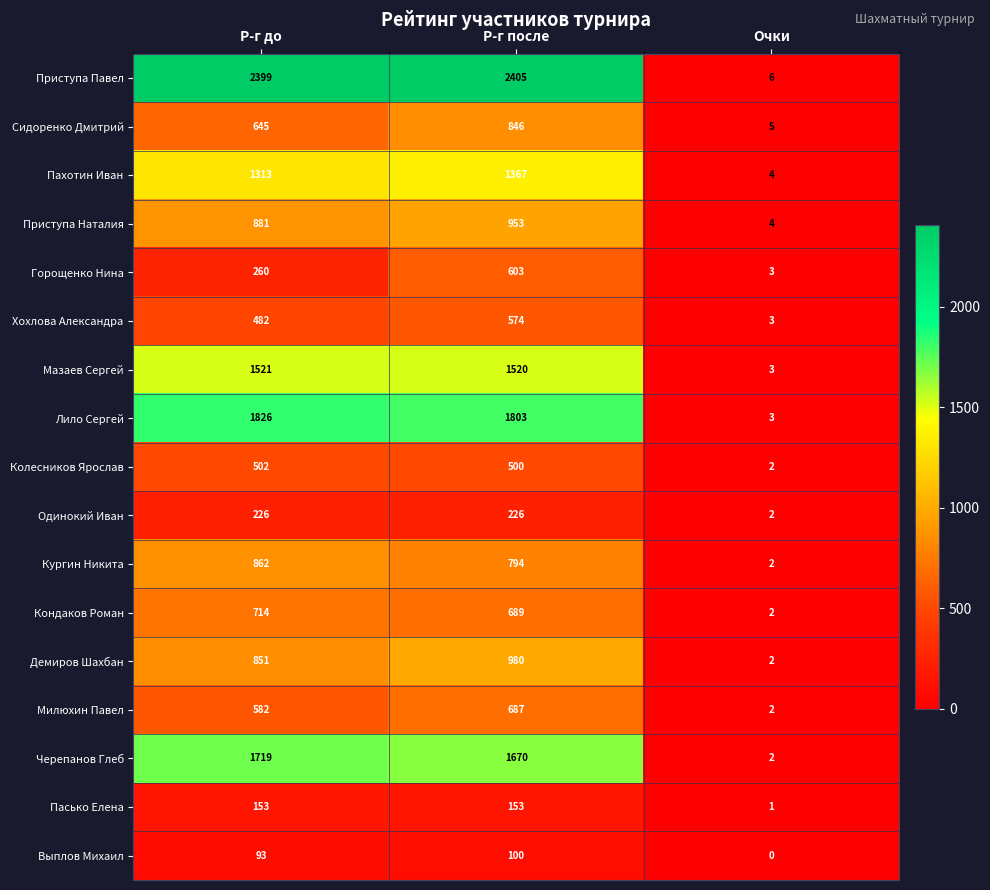

Which series has the largest total across all categories?

Приступа Павел